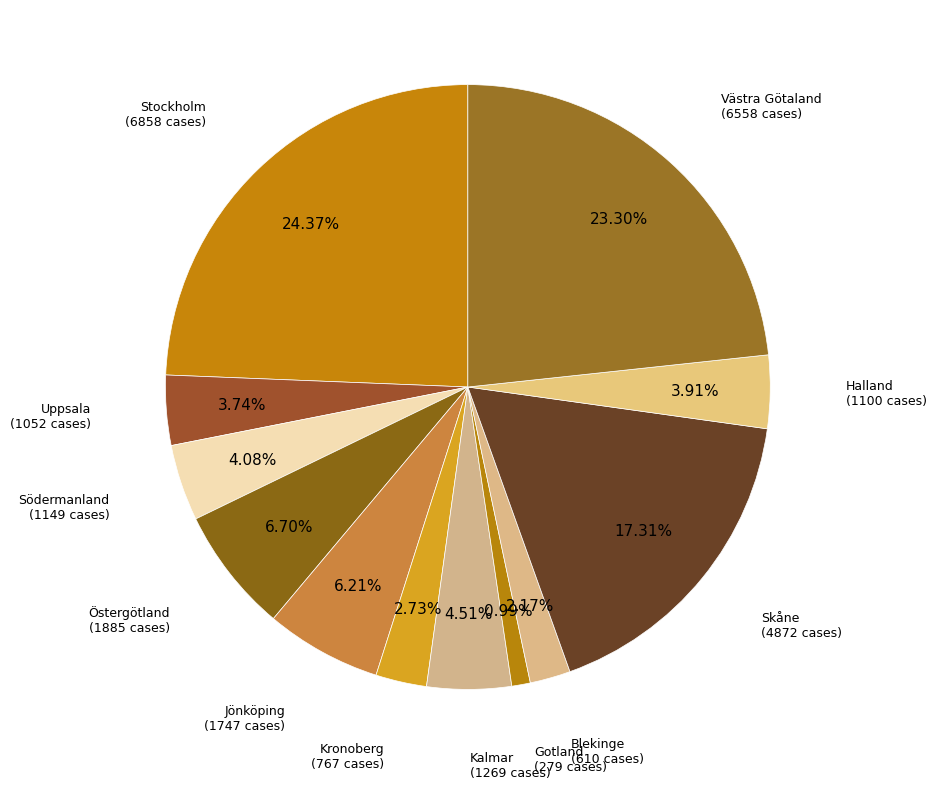

To the nearest percent, what is the difference between the largest and smallest slice percentages?

23%